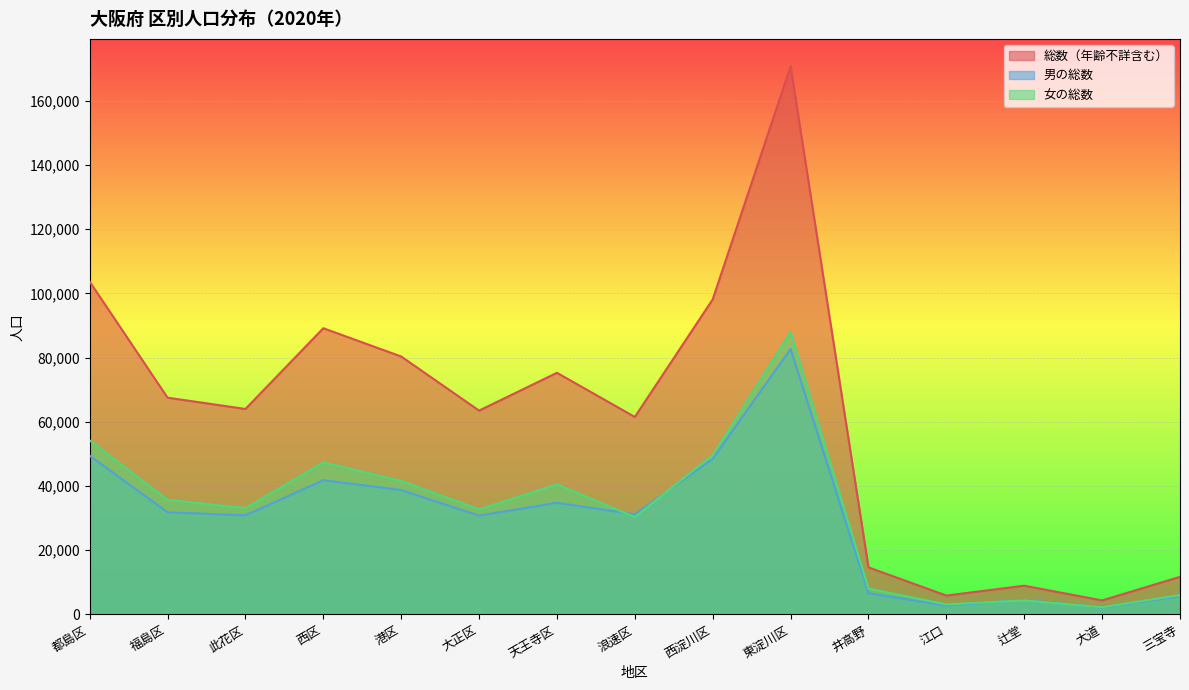

What is the label of the 10th point from the right?

大正区